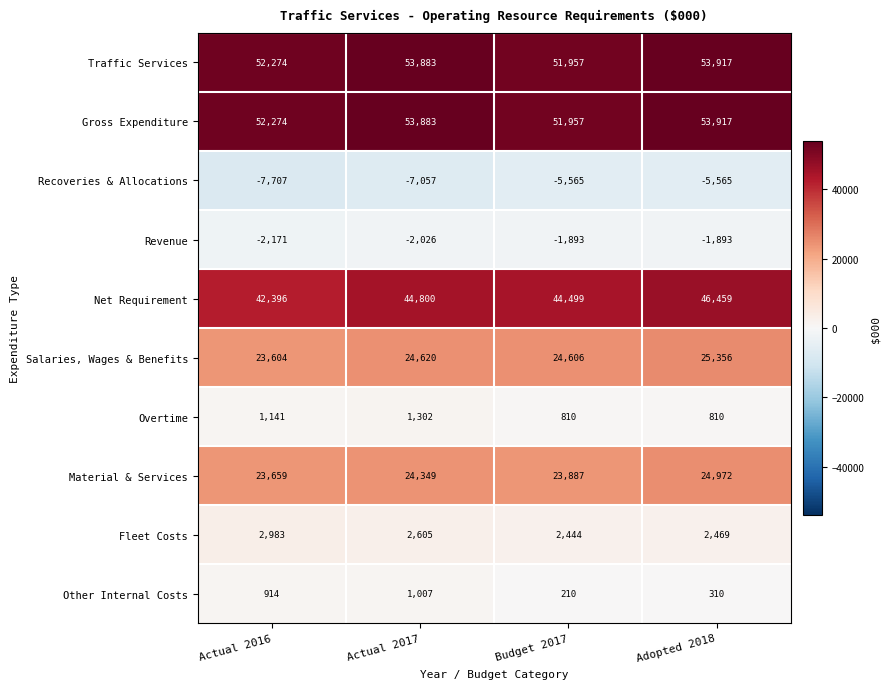

Rank the categories by Fleet Costs value from lowest to highest.

Budget 2017, Adopted 2018, Actual 2017, Actual 2016